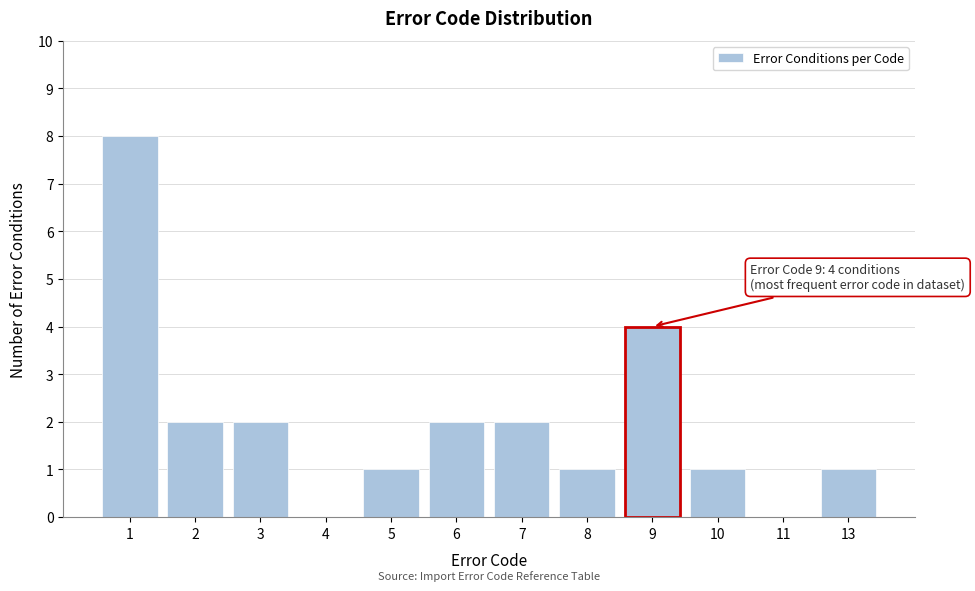

Reading right to left, extract all data points from this chart.

13=1	11=0	10=1	9=4	8=1	7=2	6=2	5=1	4=0	3=2	2=2	1=8